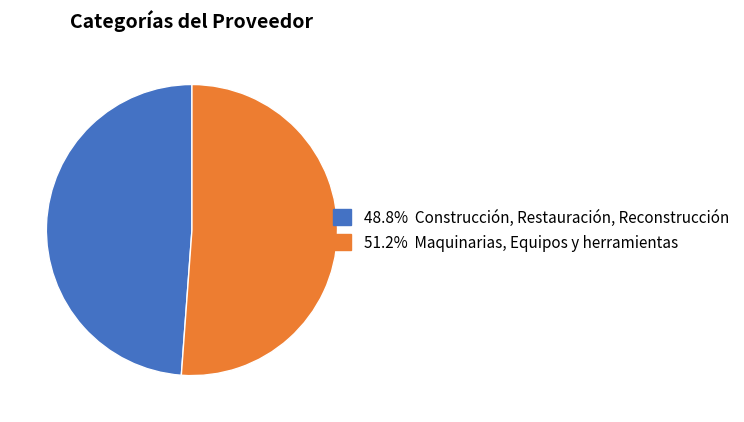

Does any single category account for the majority?

Yes